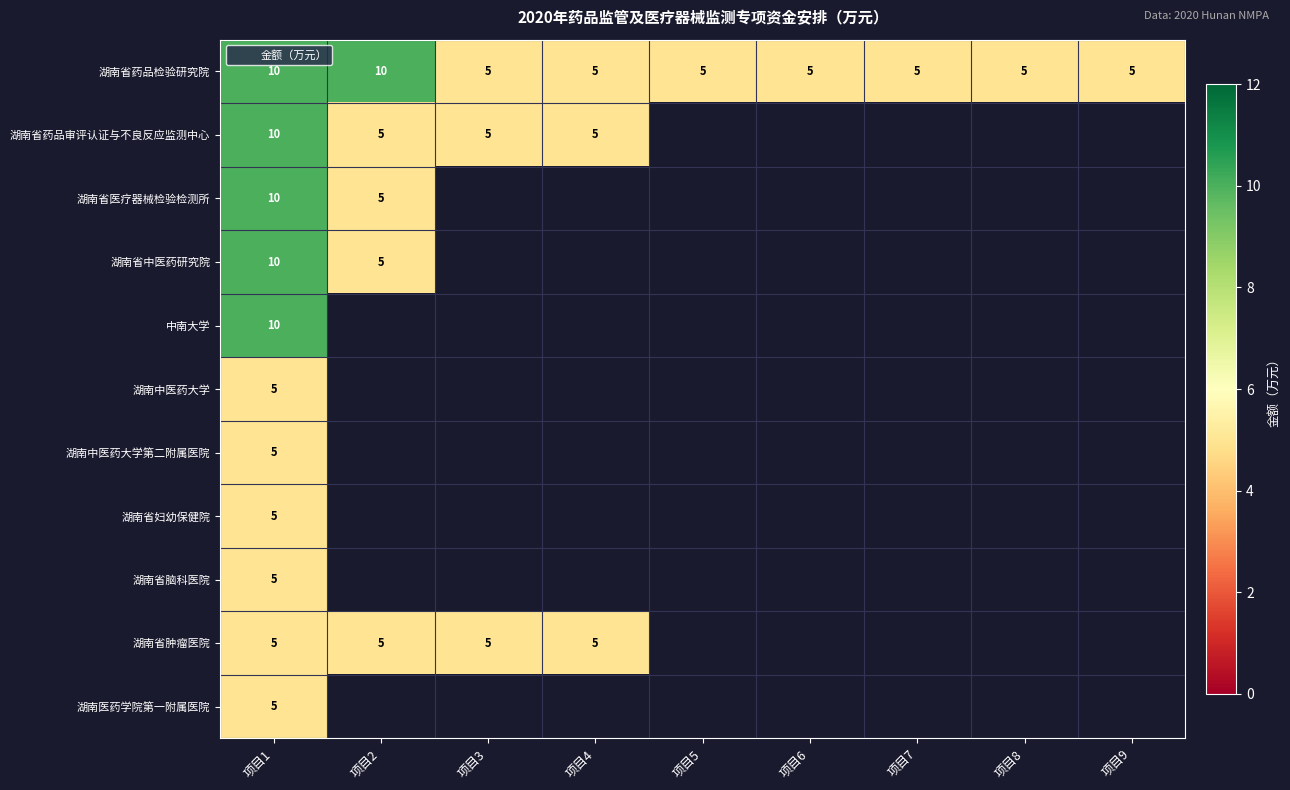

What is the minimum value shown in the chart?

5.0